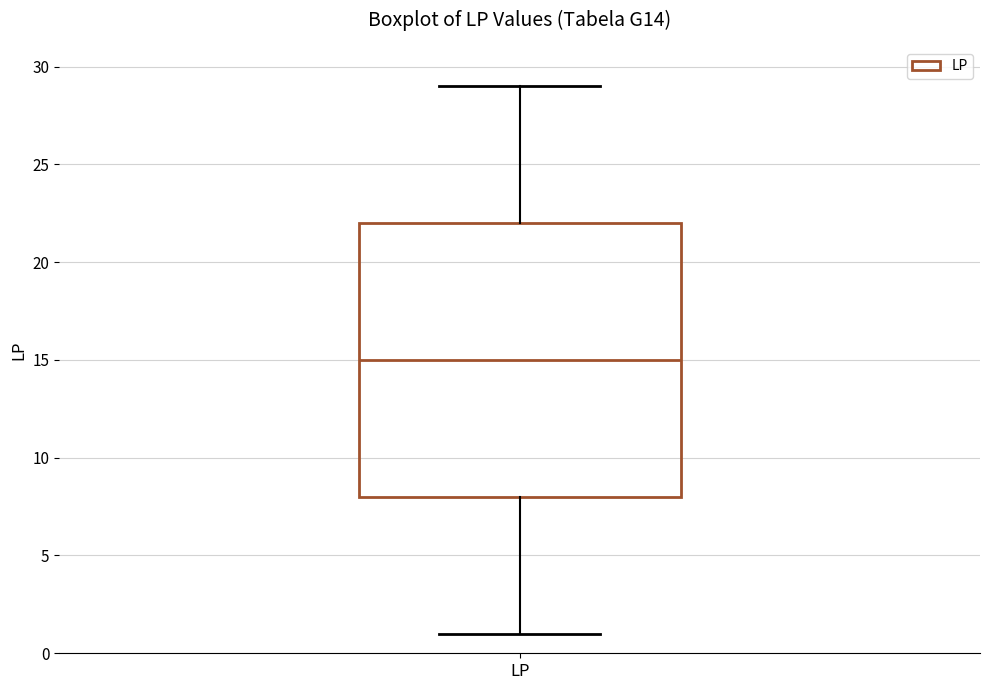

Transcribe this box plot: give where the median line is, the range the box spans, and where the two whiskers end, as read against the y-axis. The values are not printed on the chart, so give them approximately, as read against the axis.

median 15, box 8 to 22, whiskers 1 to 29